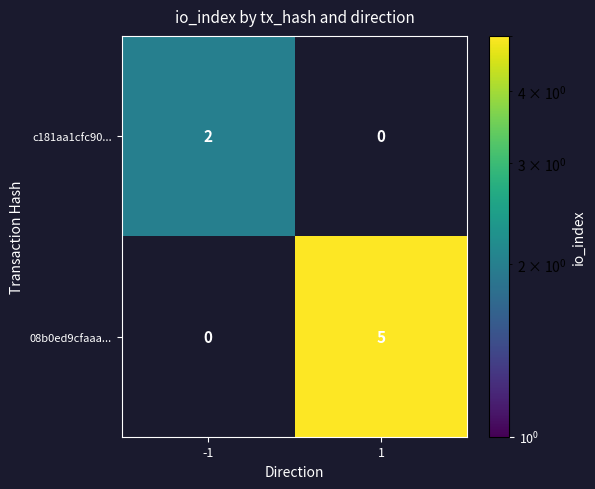

Reading right to left, list all the values displayed in this chart.

c181aa1cfc90...: 1=0	-1=2
08b0ed9cfaaa...: 1=5	-1=0